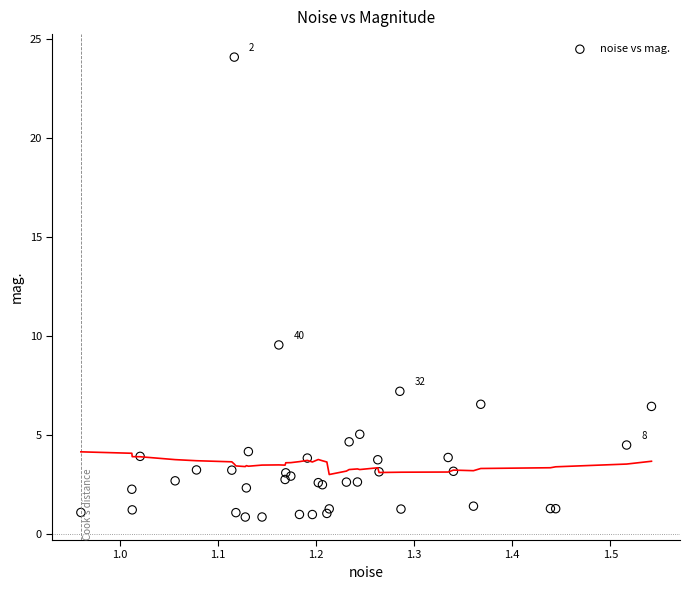

What Y value in the scatter plot is closest to 12?

9.5